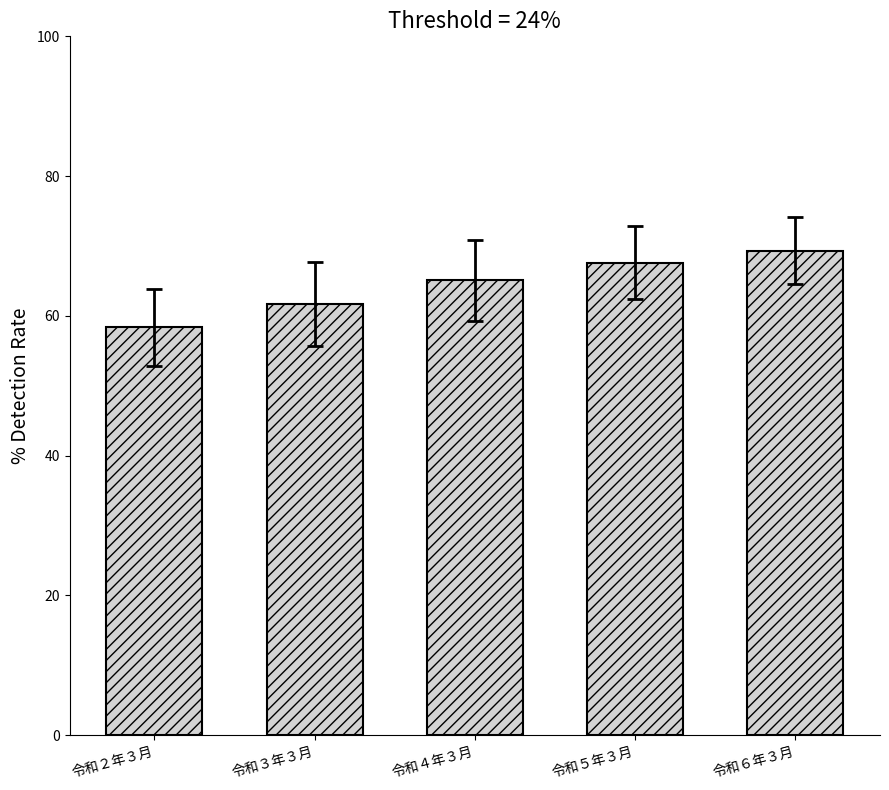

Reading left to right, transcribe all the data shown in this chart.

58.4	61.7	65.1	67.6	69.3